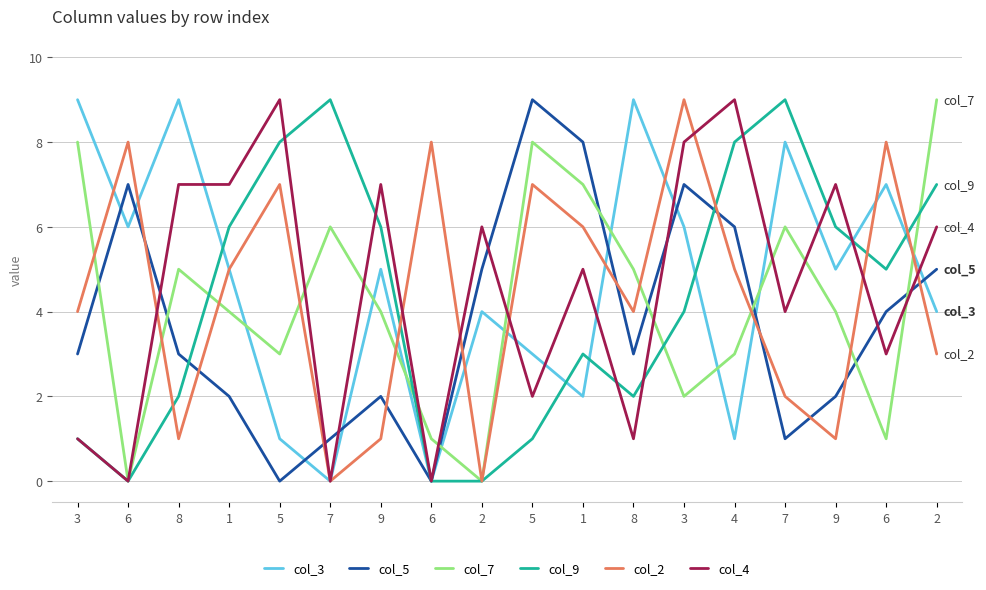

How many interior local valleys does the col_4 series have?

7